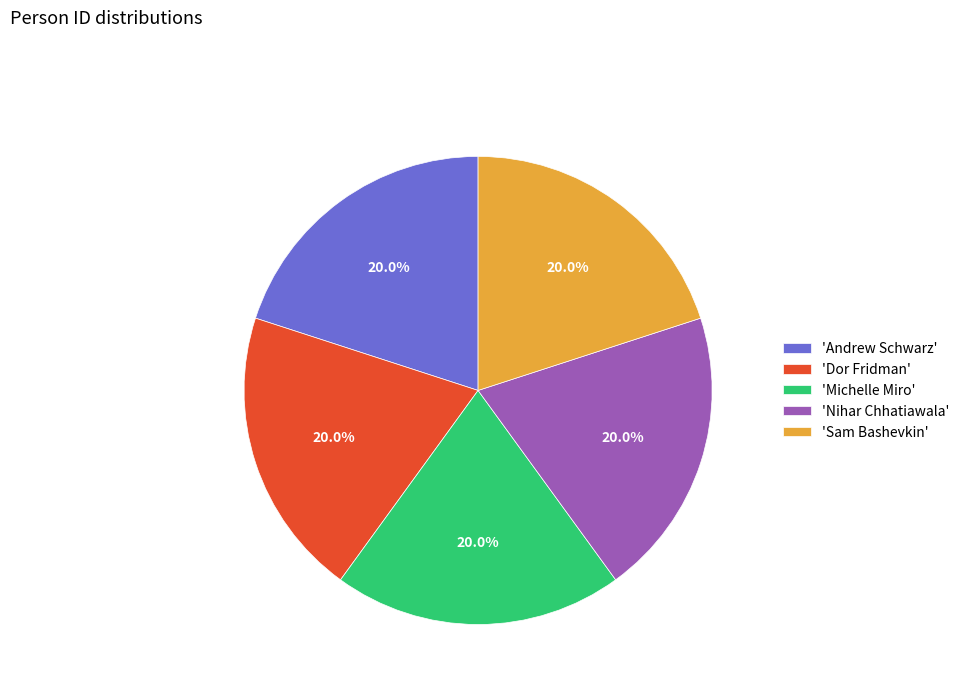

Does 'Dor Fridman' account for over 50% of the chart?

No